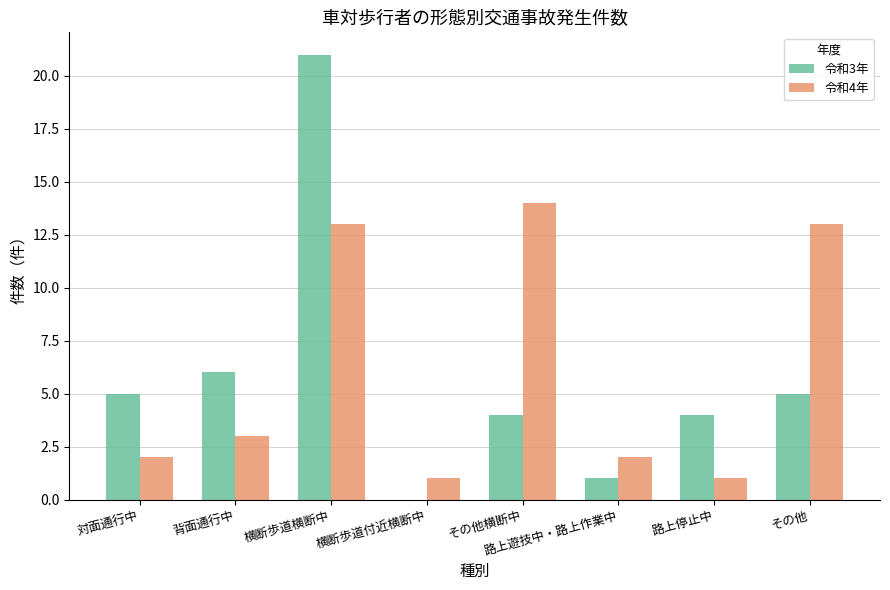

What is the maximum value shown in the chart?

21